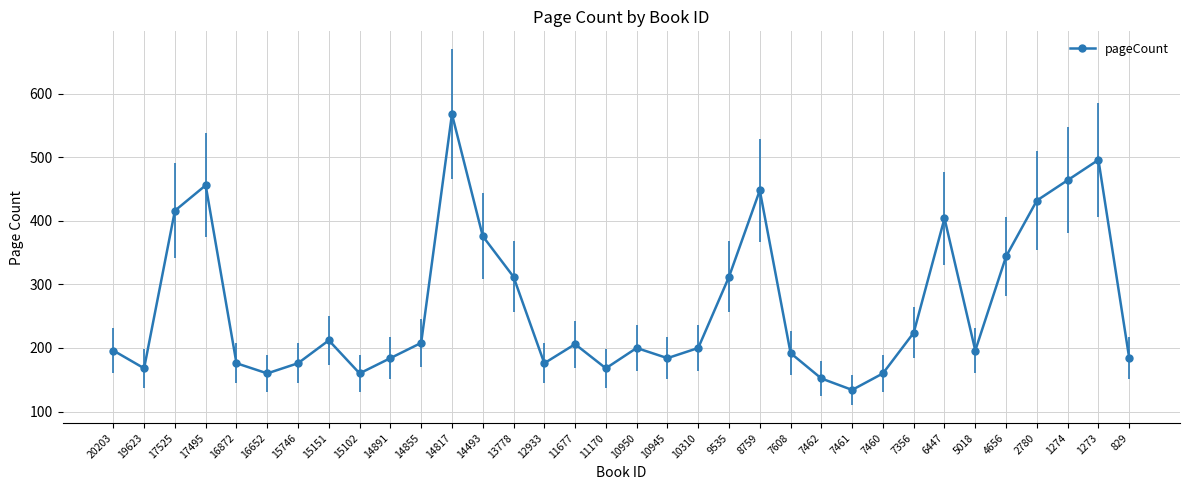

The chart shows a value of 86 at 19623. True or false?

False